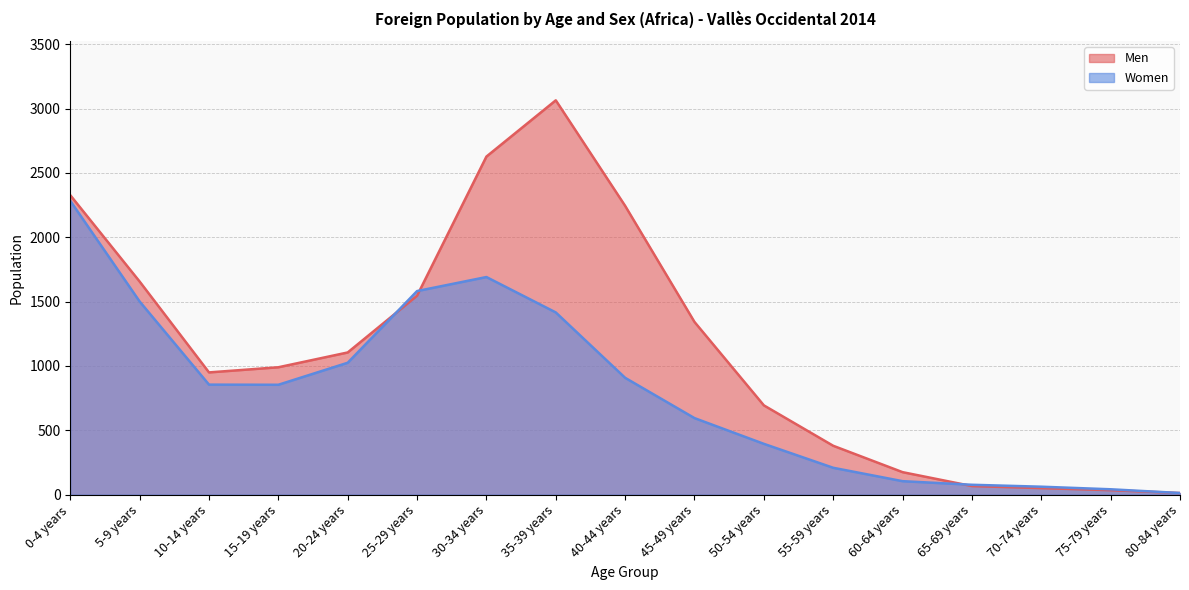

What is the average value of the Women series?

801